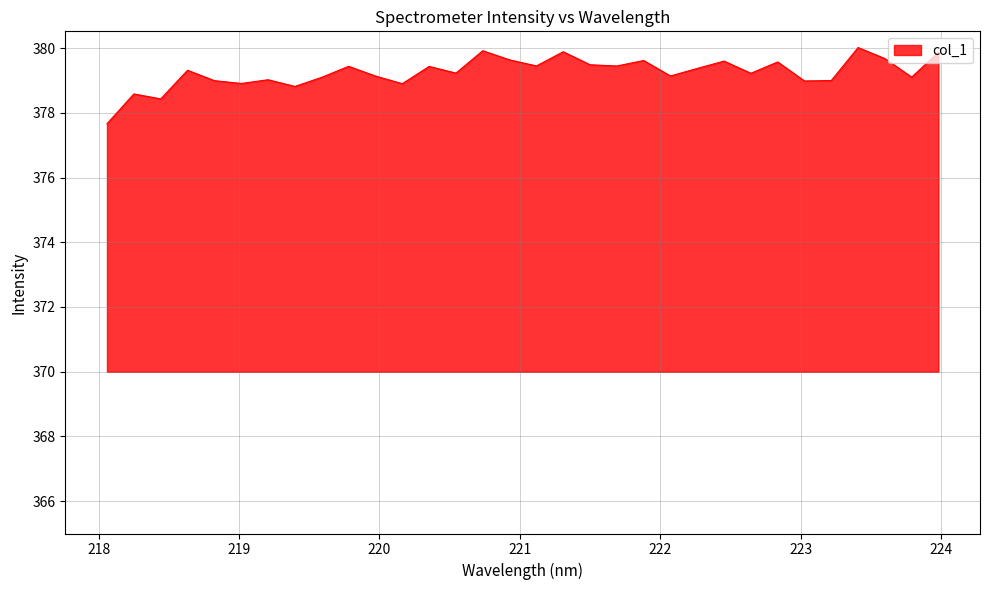

What is the greatest value displayed?

380.0